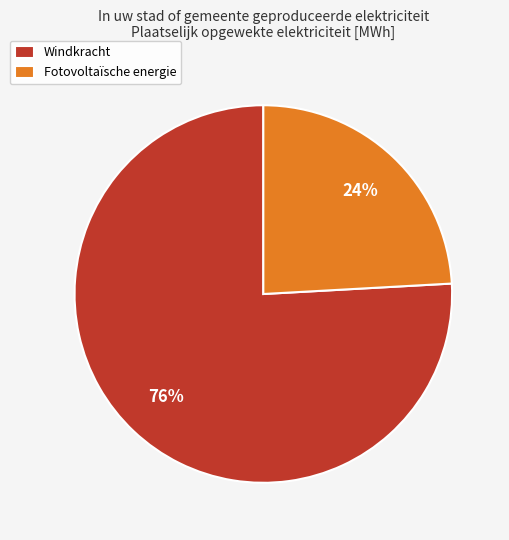

What is the smallest slice in the pie chart?

Fotovoltaïsche energie